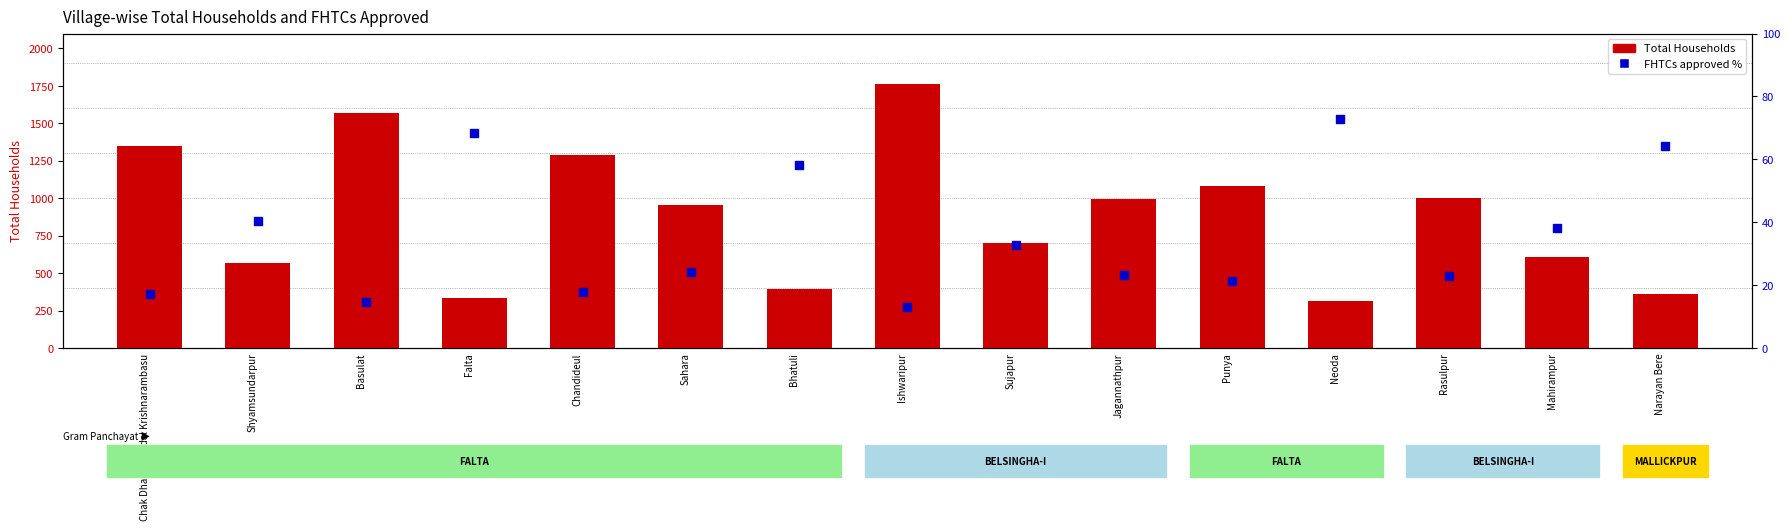

At which category is the sum across all series the highest?

Ishwaripur